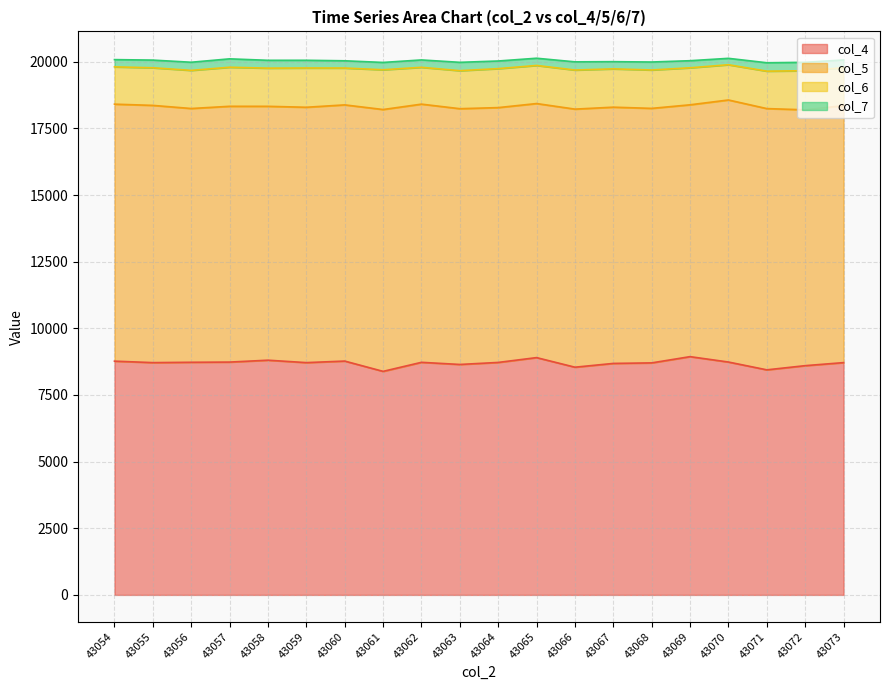

What is the value of the col_5 point at the 7th from the left?

9610